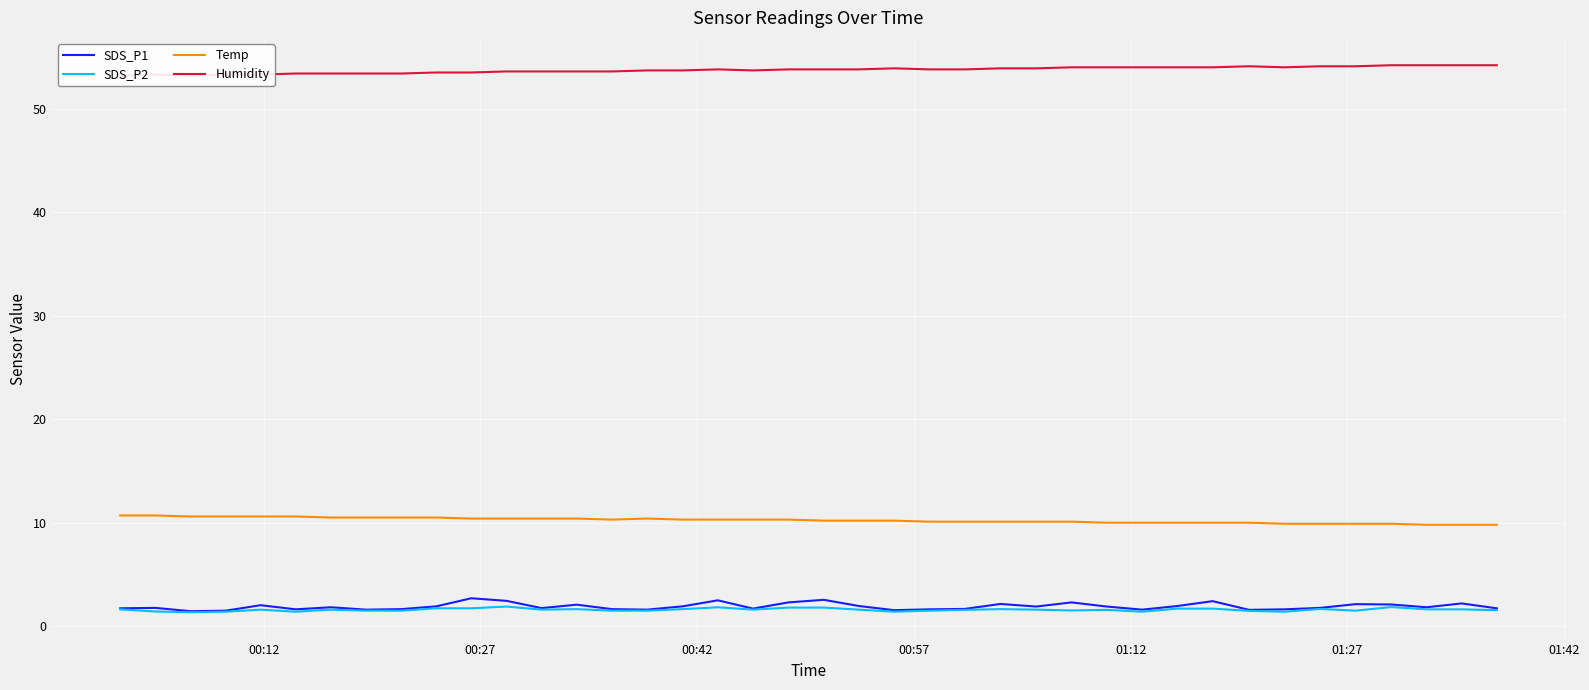

In SDS_P2, how many points are lower than both neighbors (excluding endpoints)?

9